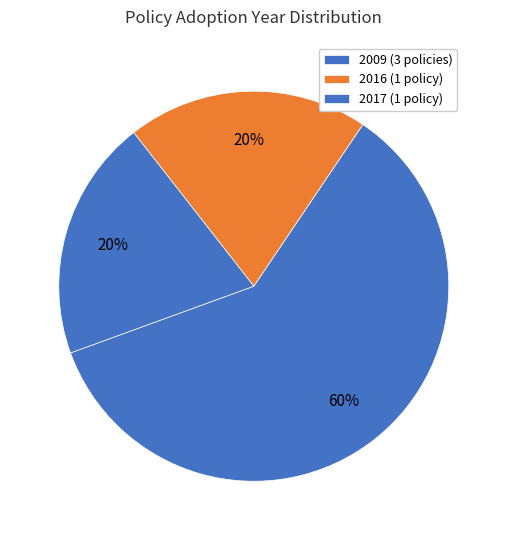

Count the number of slices in the pie.

3